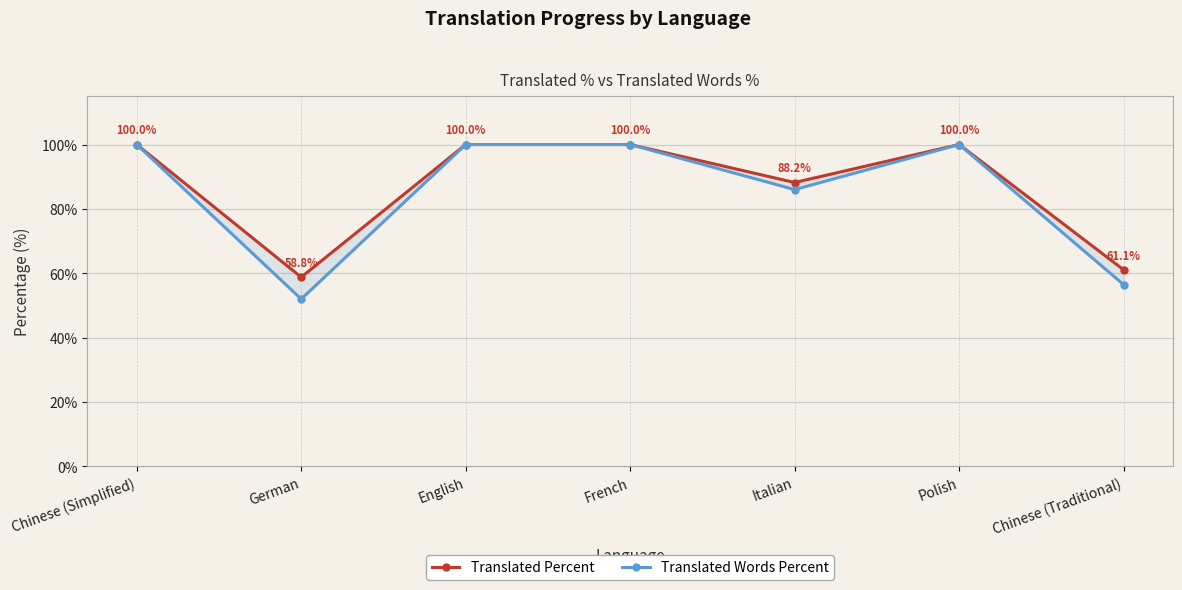

True or false: Translated Words Percent and Translated Percent intersect in this chart.

False